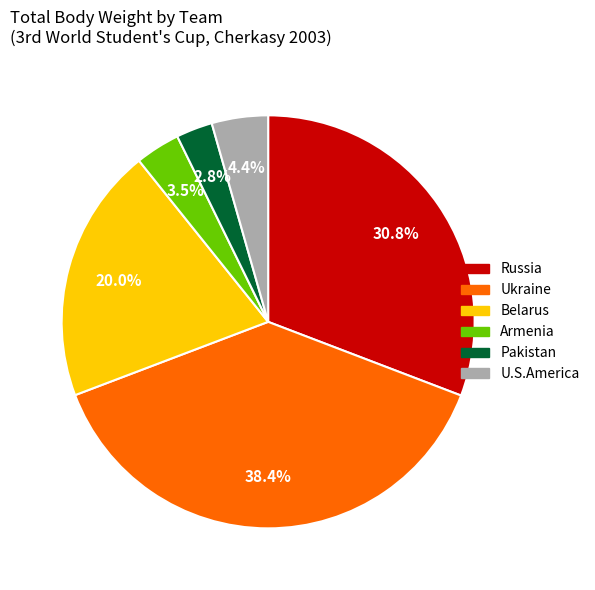

Is Russia the majority of the pie?

No